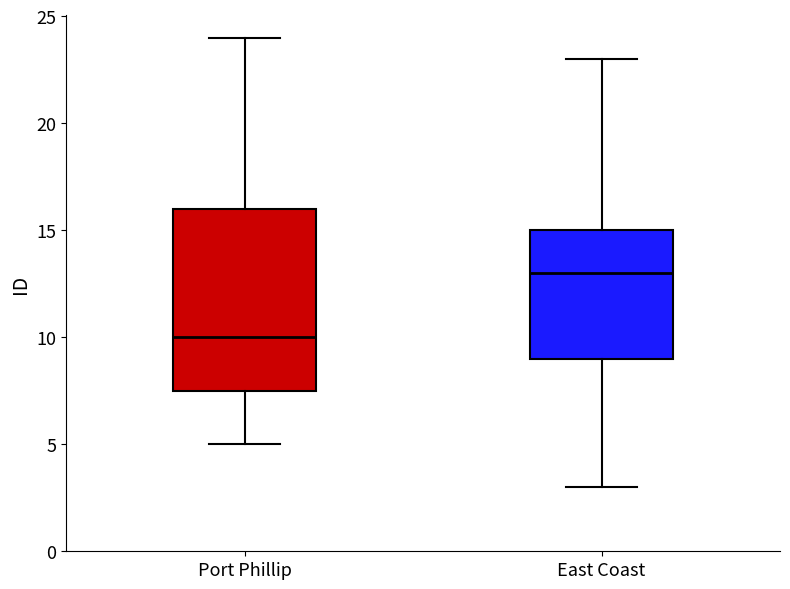

Which box has the highest median line?

East Coast